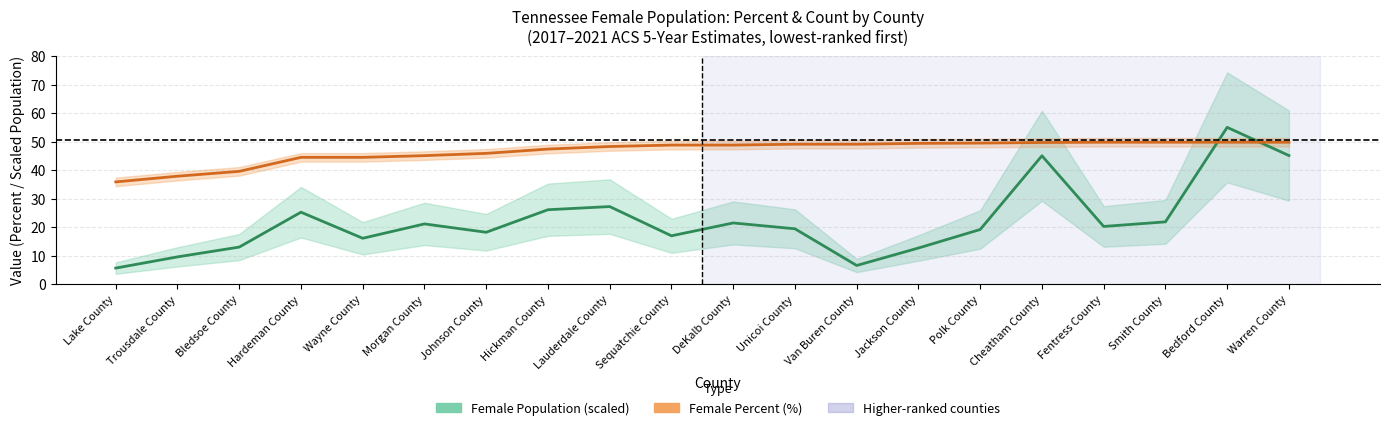

What is the lowest value of the people series?

5.7